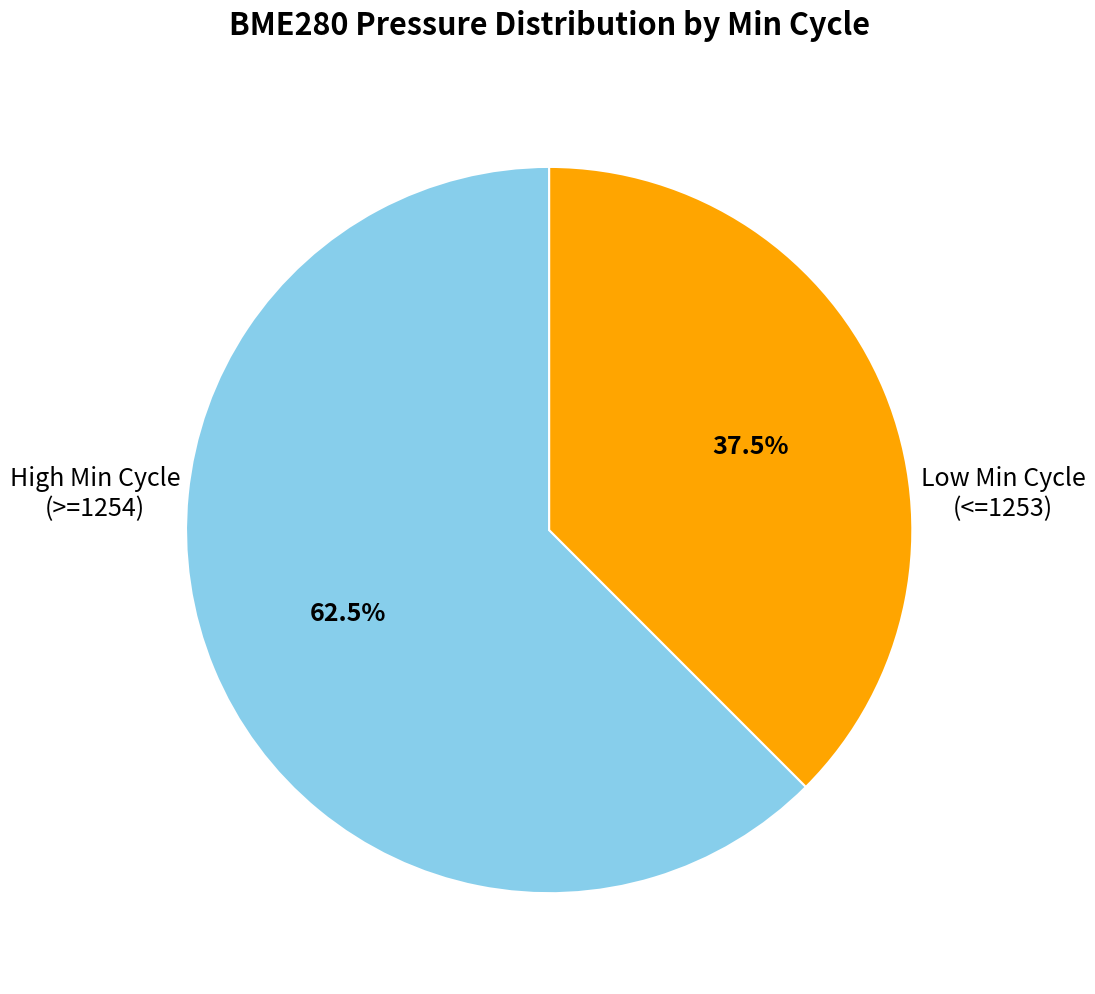

How many slices are in this pie chart?

2